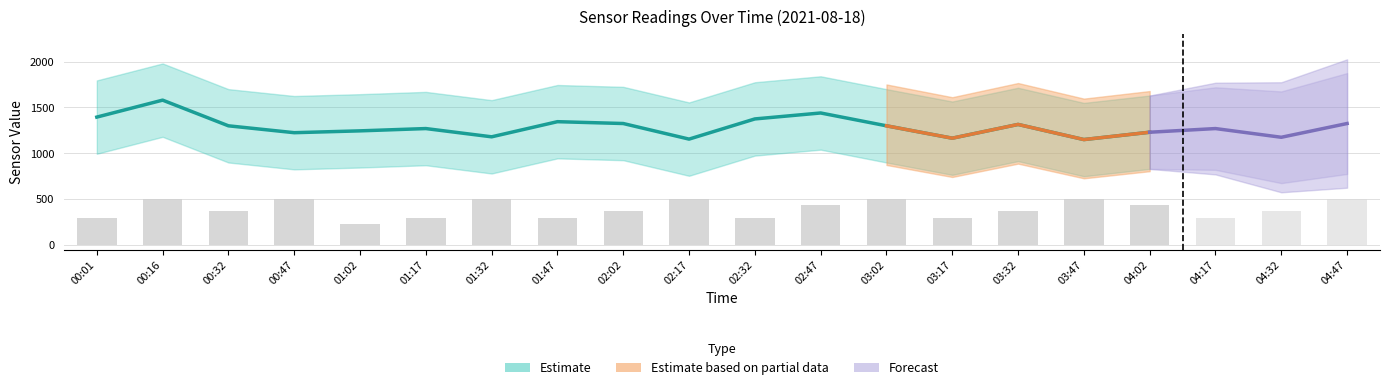

Is it true that the value at 02:47 is 434?

True